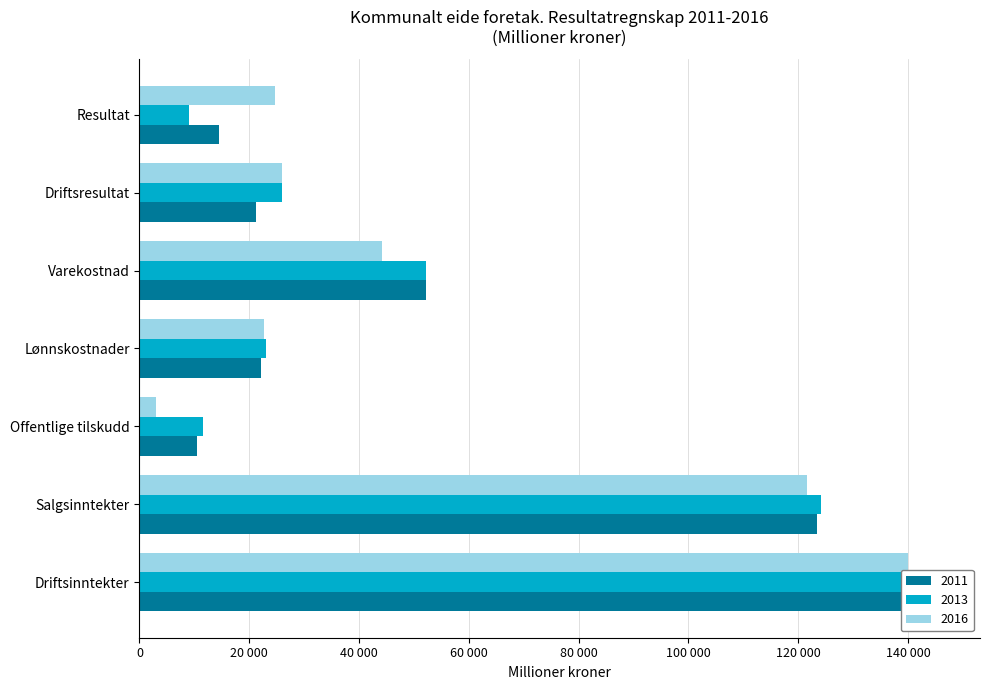

What is the difference between the 2011 values at Driftsinntekter and Varekostnad?

92912